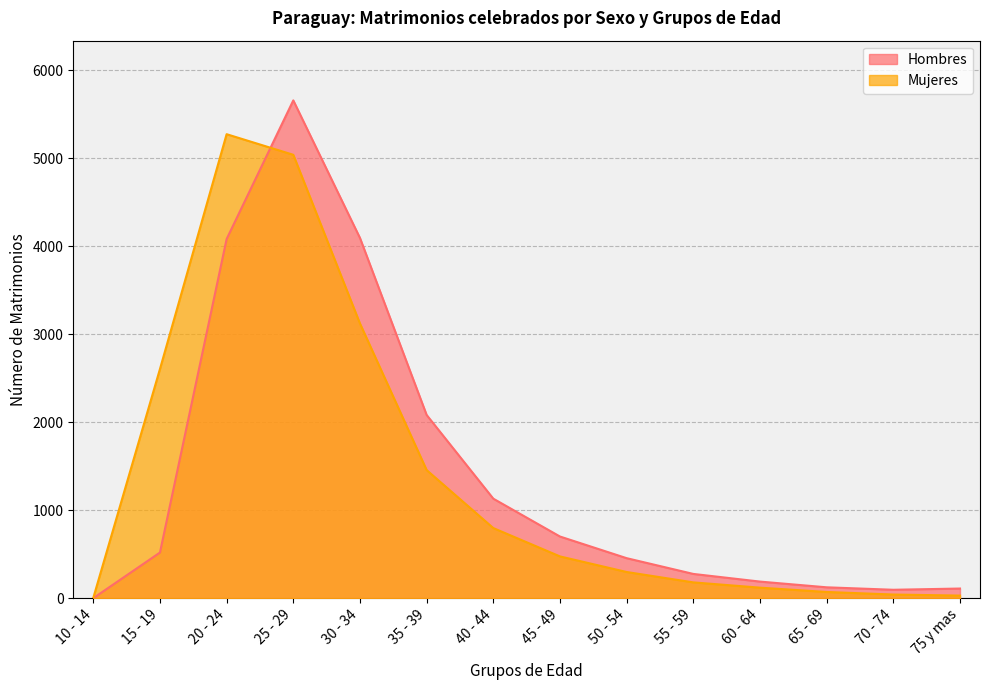

How many values in Hombres are above zero?

13